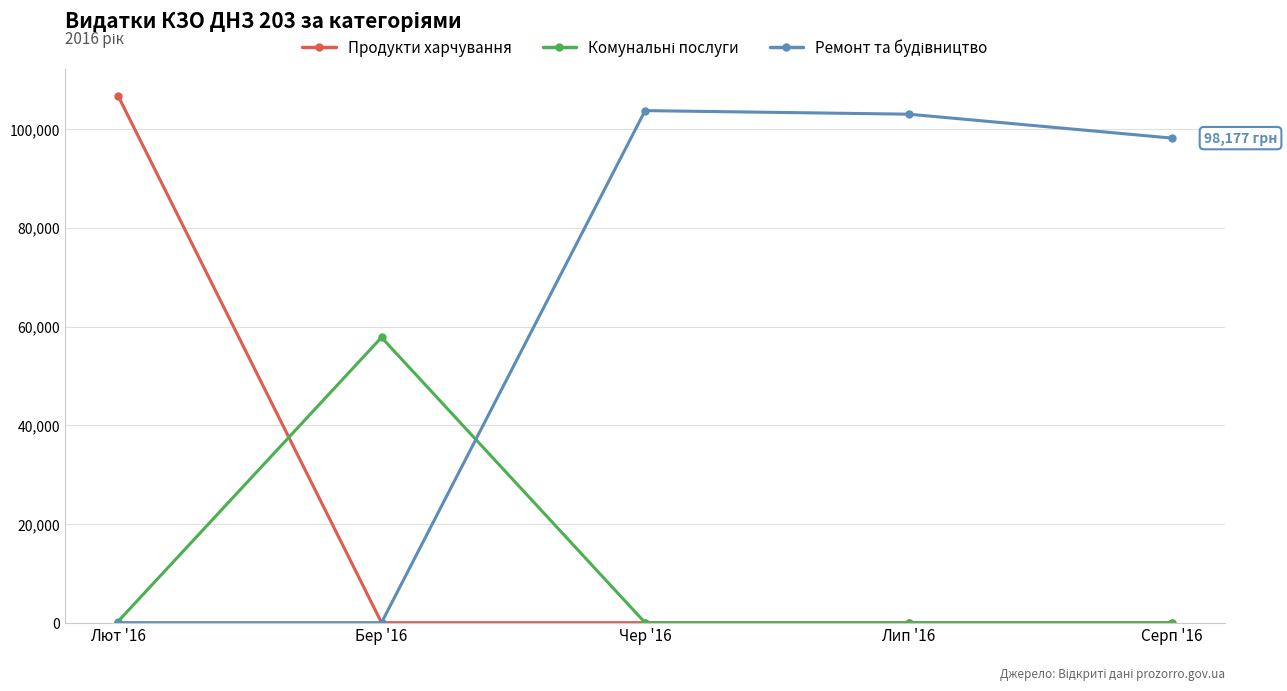

What is the spread (max minus min) of values at Чер '16?

103748.9